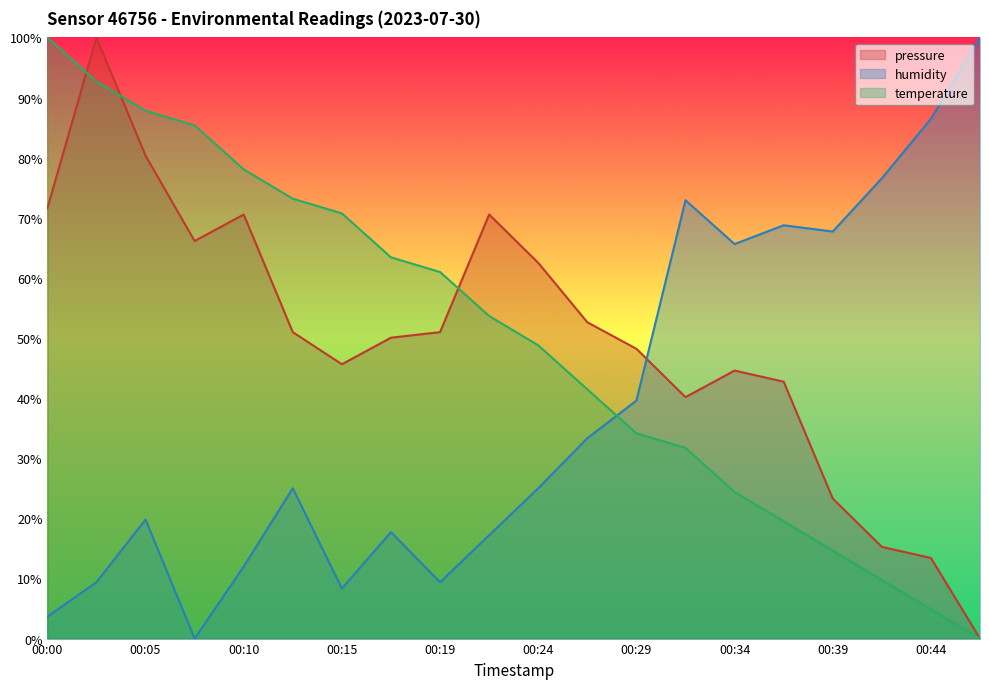

What is the value of the humidity point at the 18th from the left?

76.6